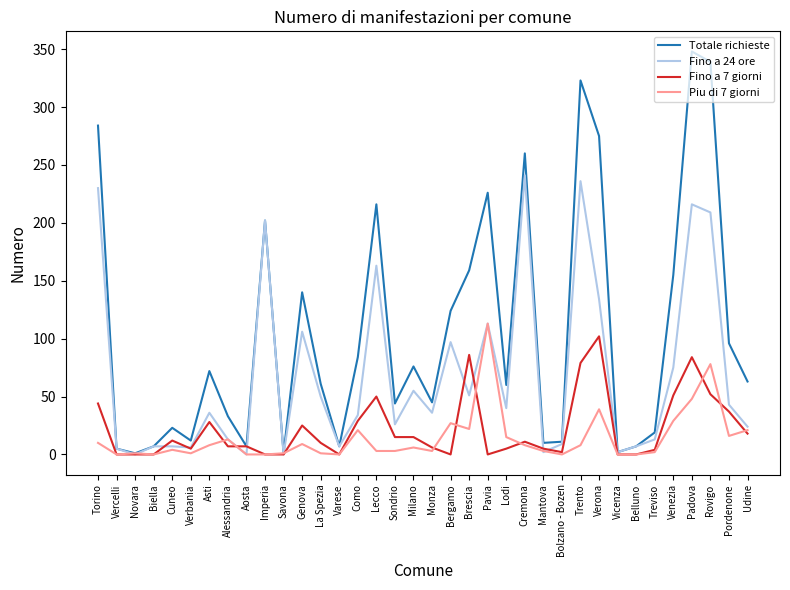

What is the total value across all series at La Spezia?

122